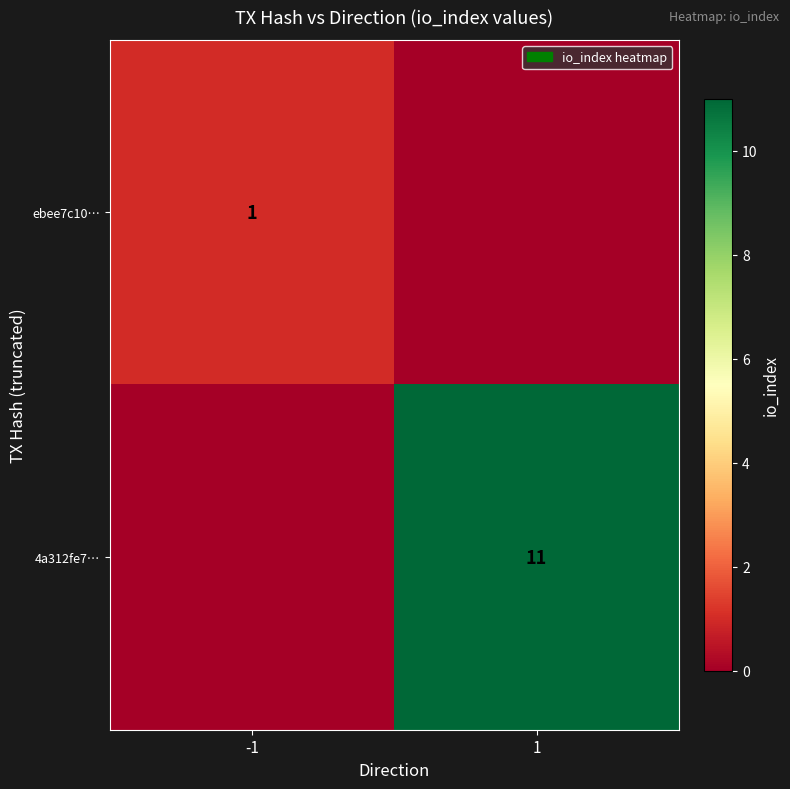

The 4a312fe7… series shows 5 at 1. True or false?

False